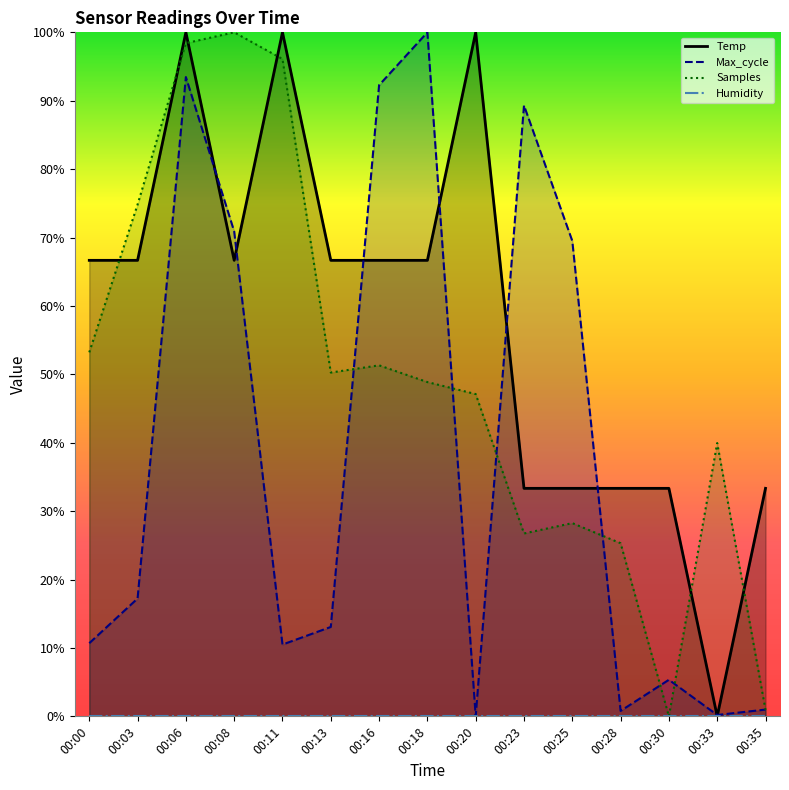

True or false: Samples has a value of 0.5 at 00:13.

True